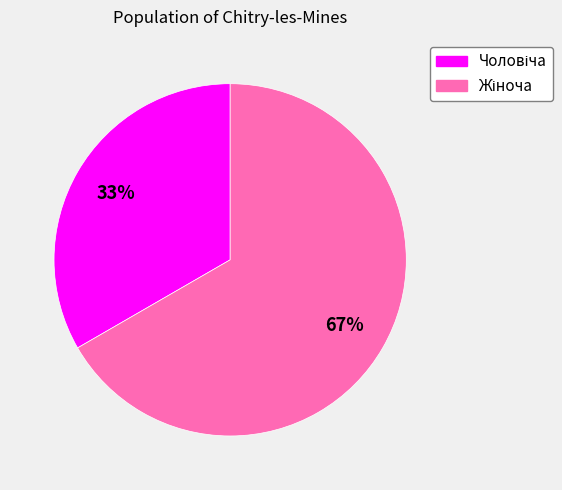

Is there a majority slice in this chart?

Yes